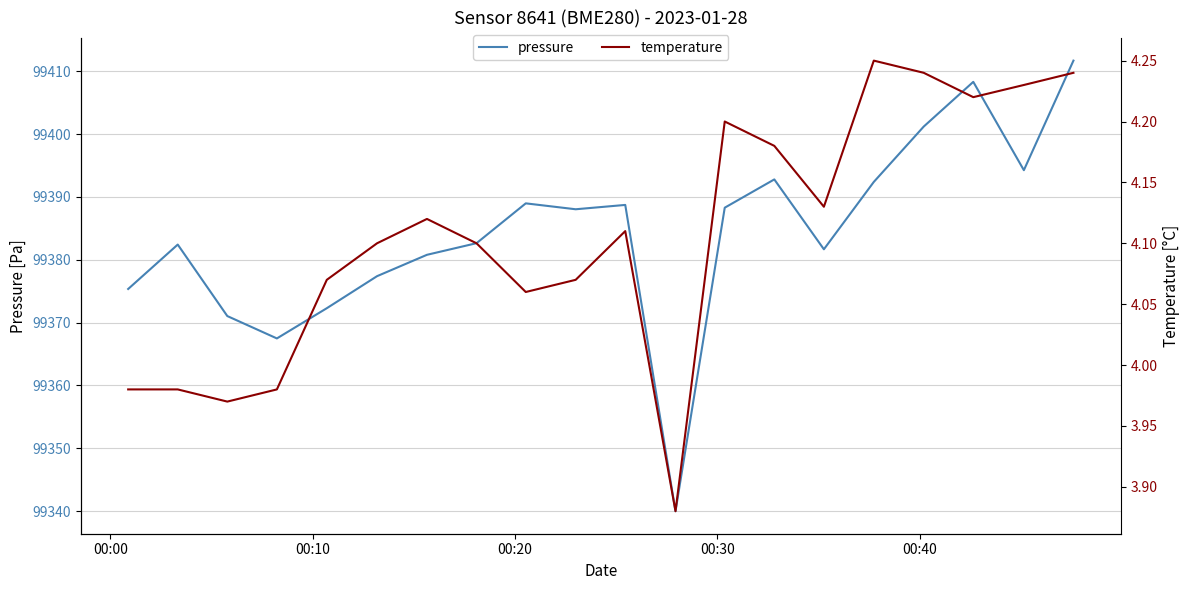

Reading right to left, extract all data points from this chart.

pressure: 99411.7	99394.2	99408.3	99401.2	99392.4	99381.7	99392.8	99388.3	99340.0	99388.7	99388.0	99389.0	99382.6	99380.8	99377.4	99372.3	99367.5	99371.0	99382.4	99375.3
temperature: 4.2	4.2	4.2	4.2	4.2	4.1	4.2	4.2	3.9	4.1	4.1	4.1	4.1	4.1	4.1	4.1	4.0	4.0	4.0	4.0